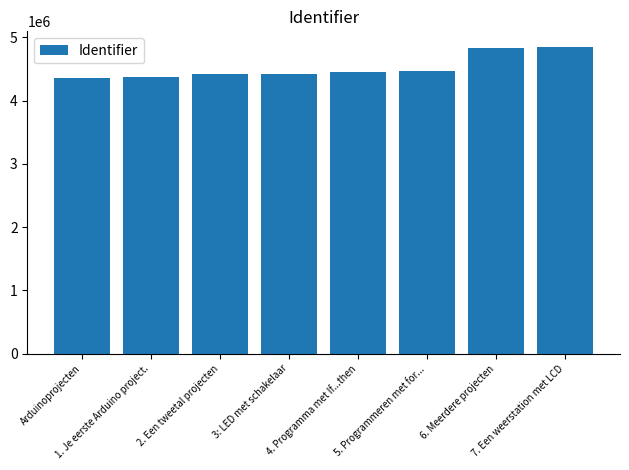

What is the value of the 1st bar from the left?

4364777